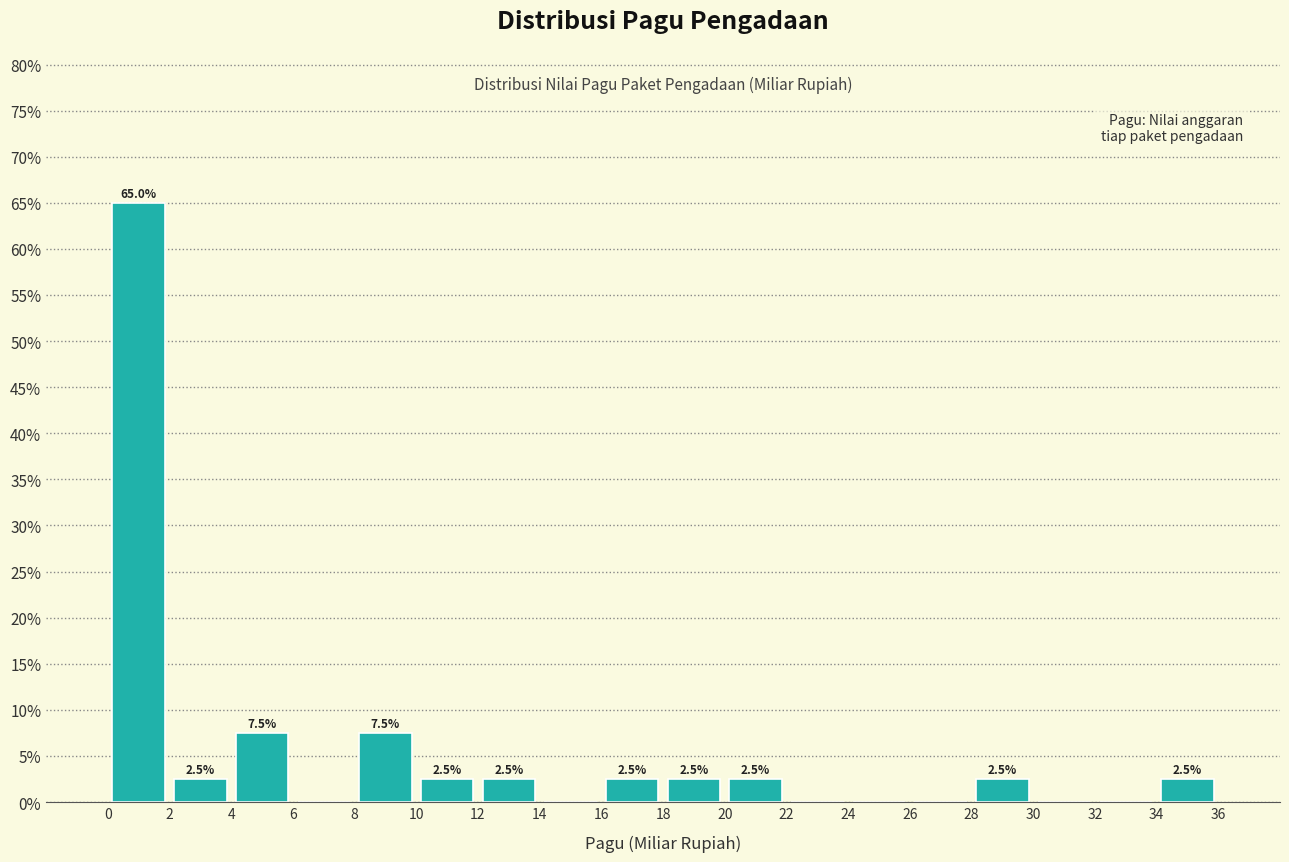

Which range on the x-axis has the tallest bar?

0 to 2